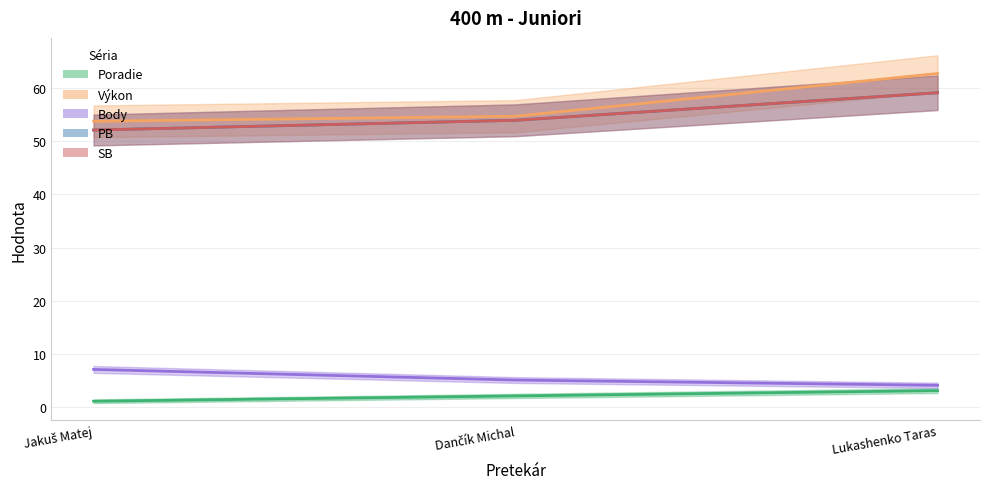

Reading left to right, transcribe all the data shown in this chart.

Poradie: Jakuš Matej=1.0	Dančík Michal=2.0	Lukashenko Taras=3.0
Výkon: Jakuš Matej=53.8	Dančík Michal=54.8	Lukashenko Taras=62.8
Body: Jakuš Matej=7.0	Dančík Michal=5.0	Lukashenko Taras=4.0
PB: Jakuš Matej=52.2	Dančík Michal=54.0	Lukashenko Taras=59.2
SB: Jakuš Matej=52.2	Dančík Michal=54.0	Lukashenko Taras=59.2